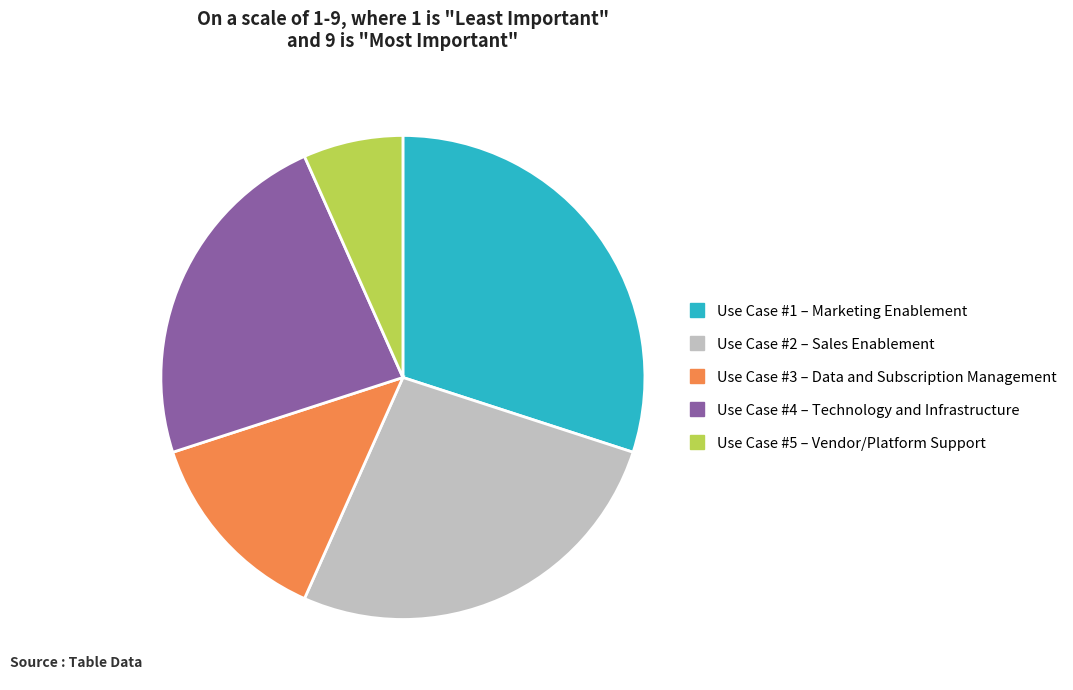

Which category has the smallest portion of the pie?

Use Case #5 – Vendor/Platform Support